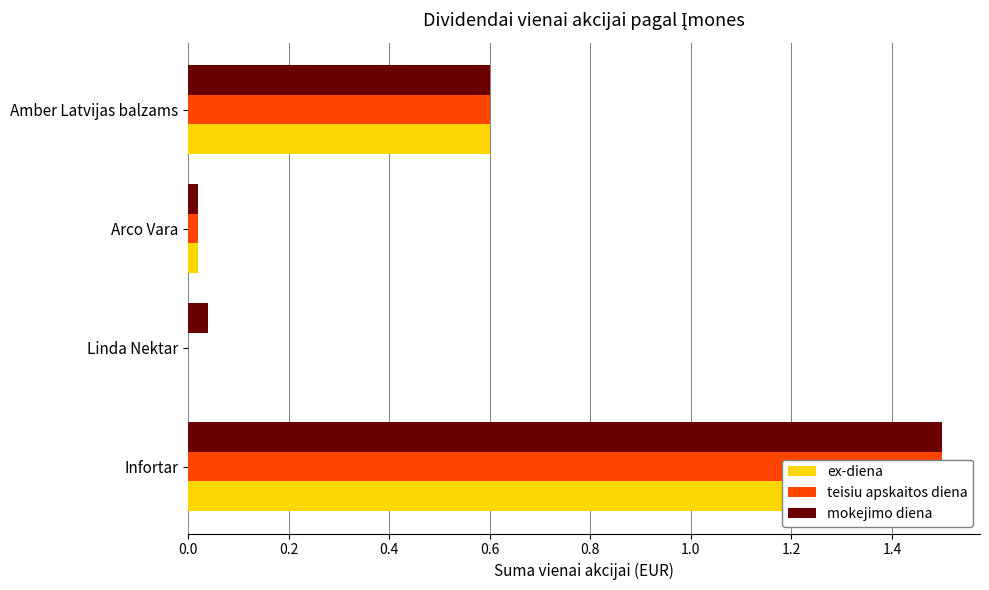

At how many categories does at least one series exceed 0?

4